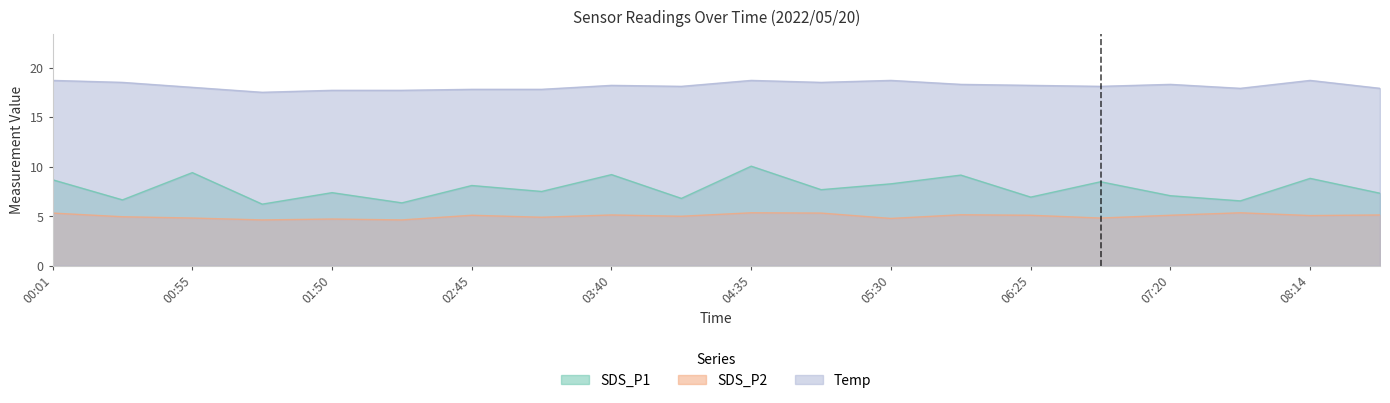

Where is Temp nearest to the value 18?

00:55